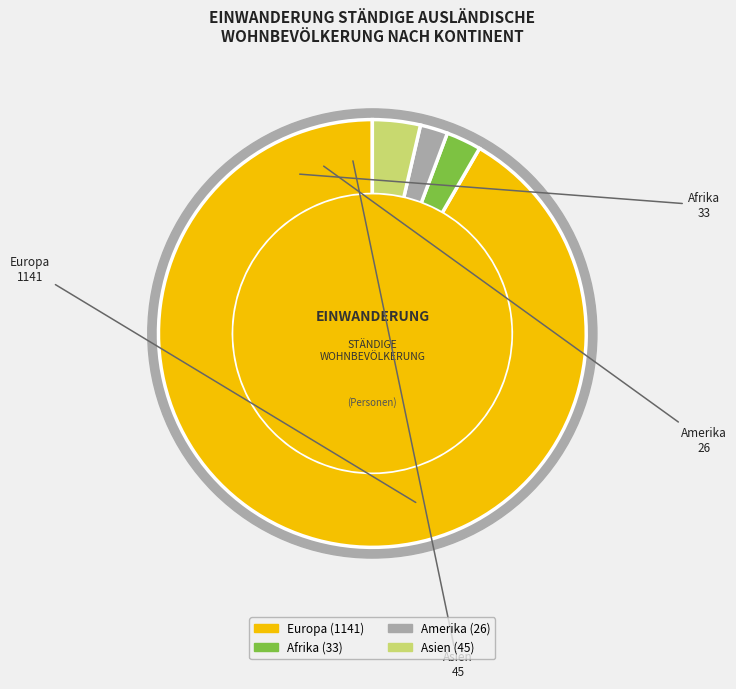

What percentage is the Asien slice, to the nearest percent?

4%